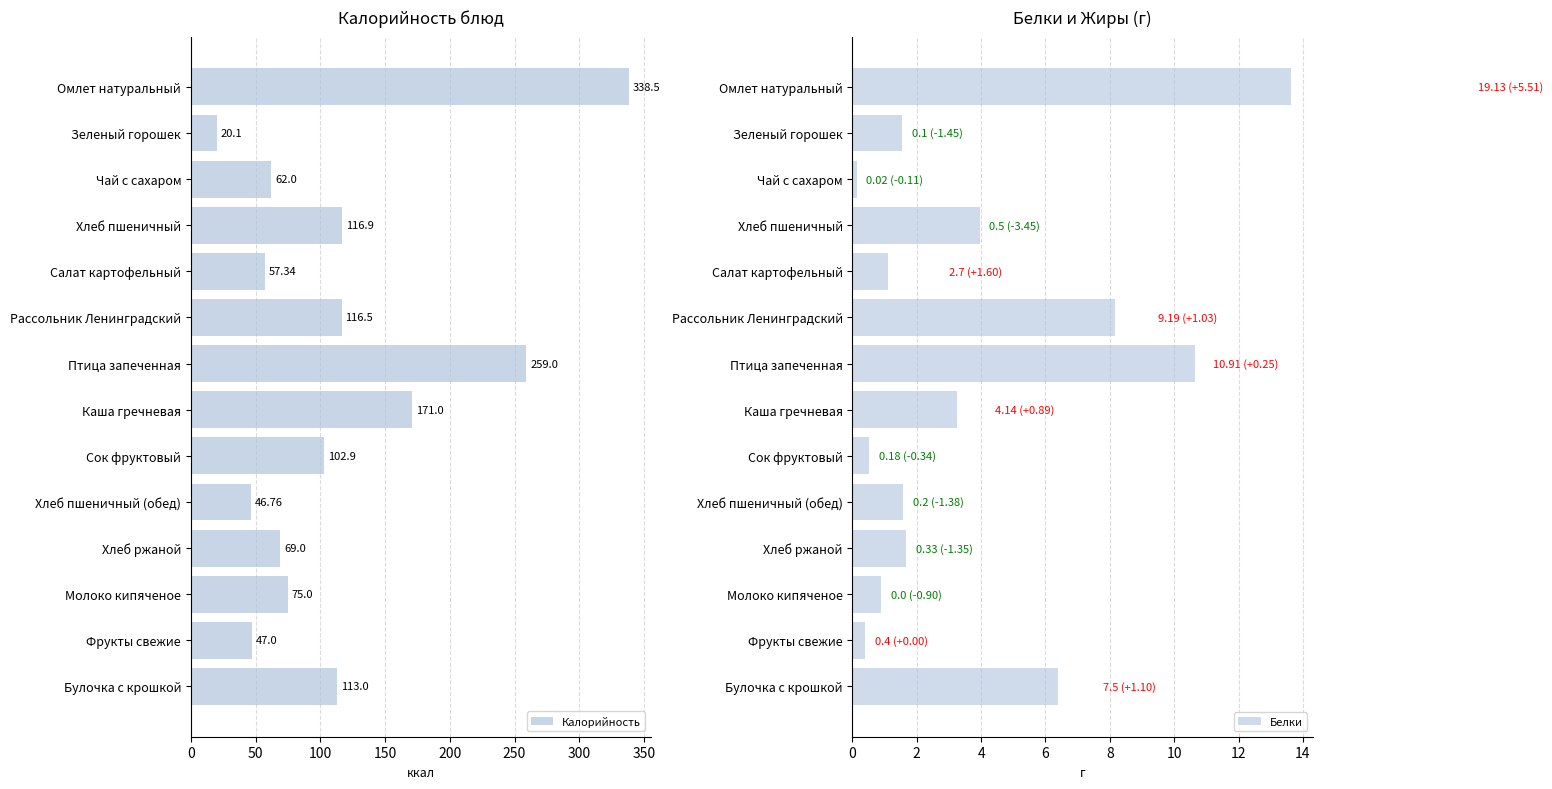

True or false: Белки has a value of 7.1 at Птица запеченная.

False